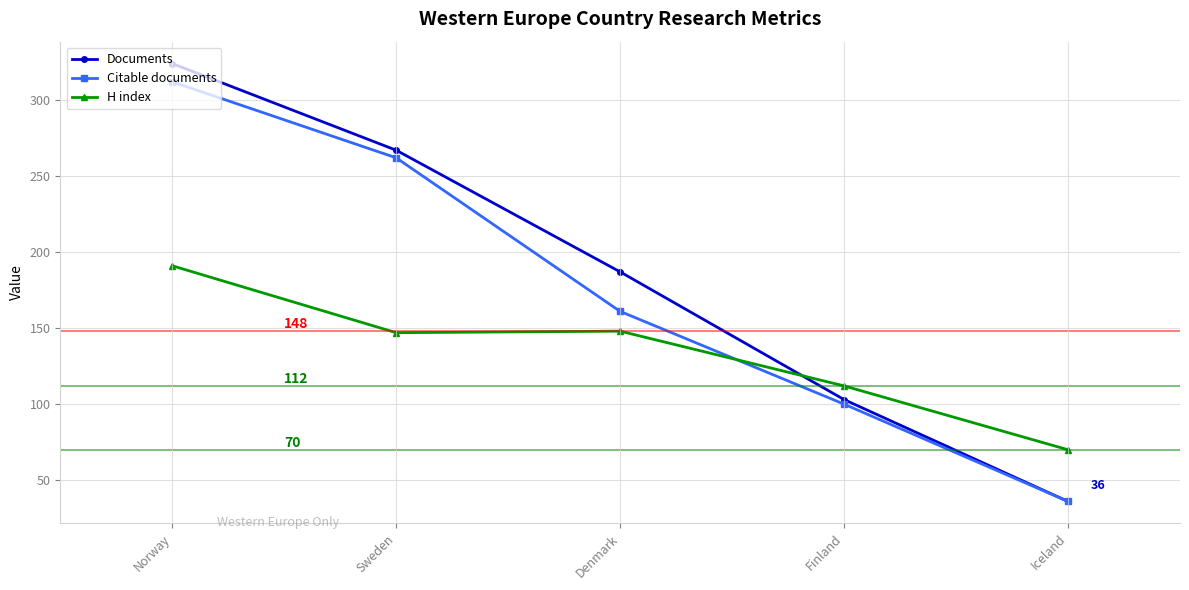

How many series are shown in this chart?

3